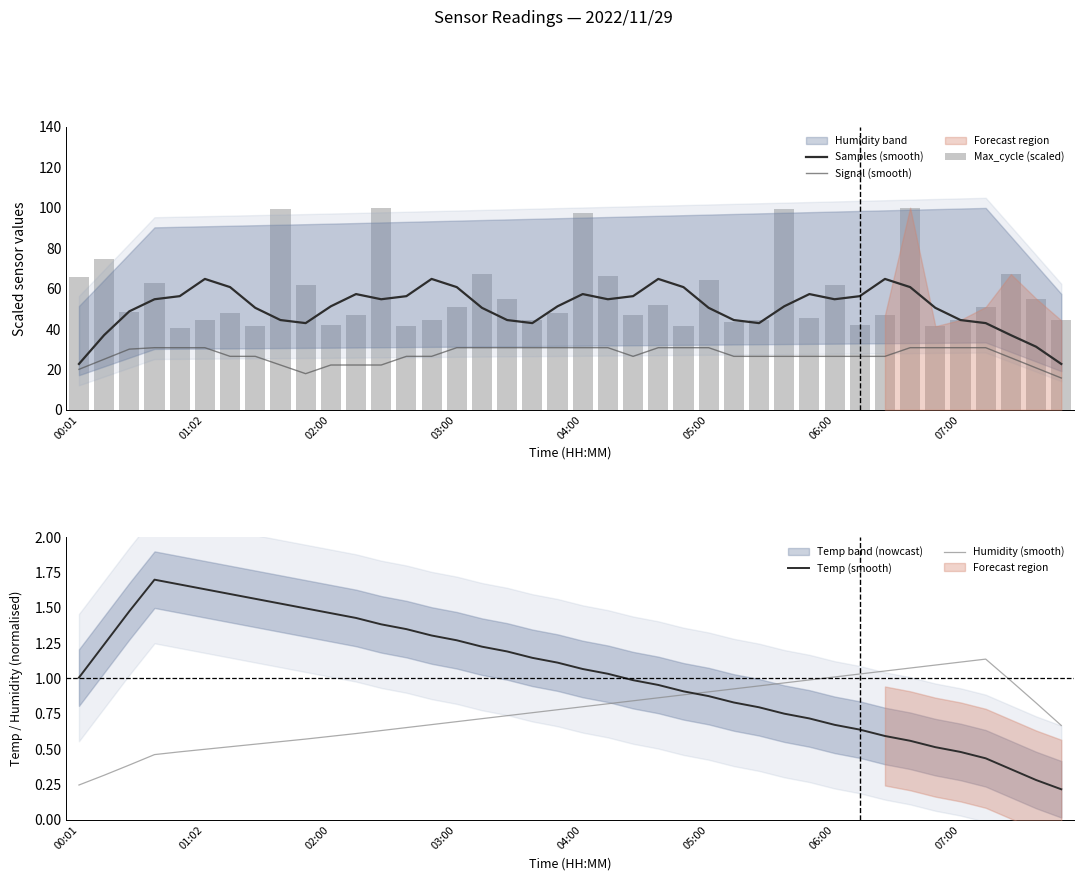

What is the difference between the Samples (smooth) values at 11 and 13?

1.0